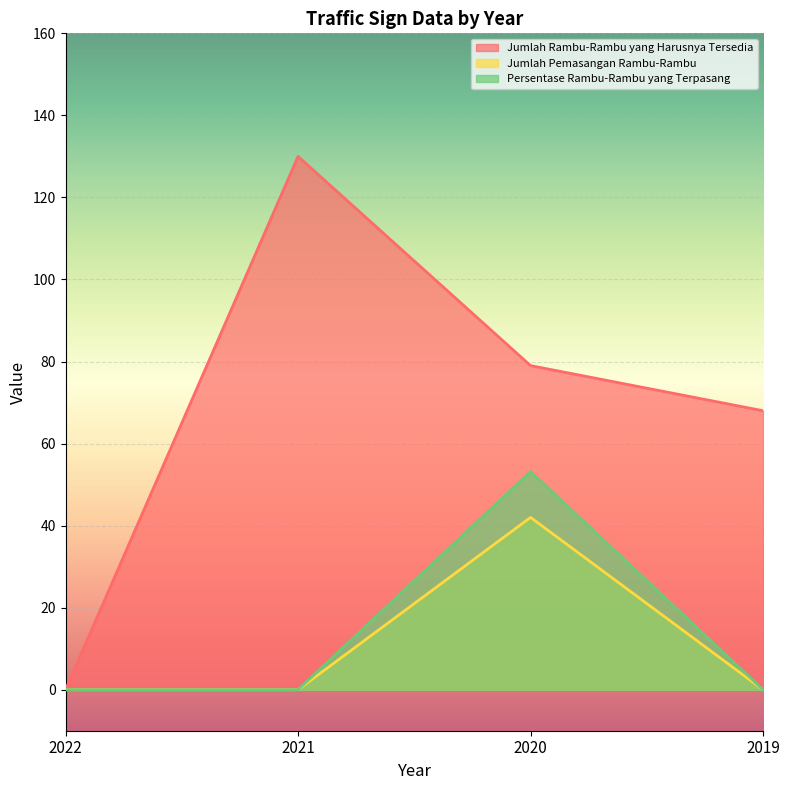

What is the spread (max minus min) of values at 2020?

37.0